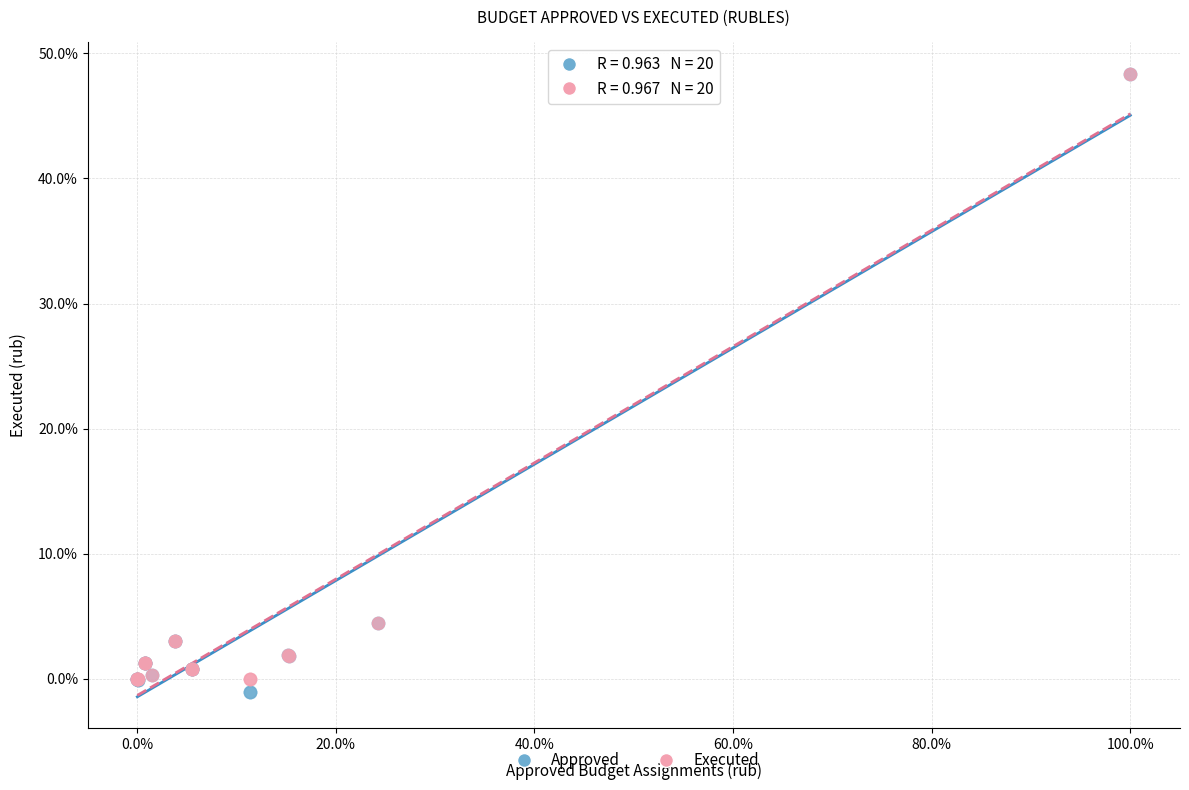

What are all the series names shown in the legend?

Approved, Executed